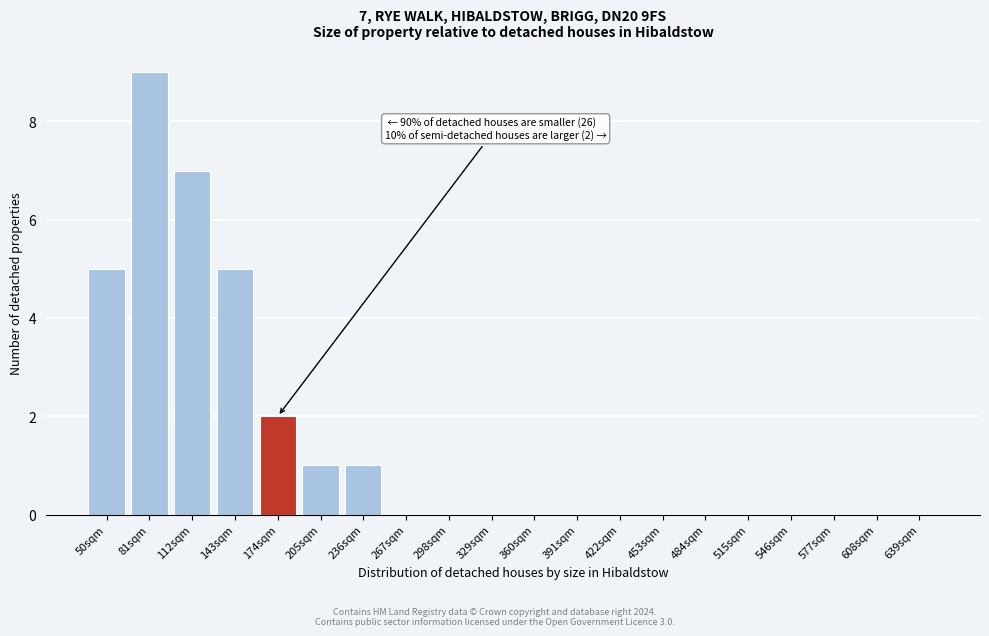

Reading left to right, what are all the values shown in this chart?

50sqm=5	81sqm=9	112sqm=7	143sqm=5	174sqm=2	205sqm=1	236sqm=1	267sqm=0	298sqm=0	329sqm=0	360sqm=0	391sqm=0	422sqm=0	453sqm=0	484sqm=0	515sqm=0	546sqm=0	577sqm=0	608sqm=0	639sqm=0